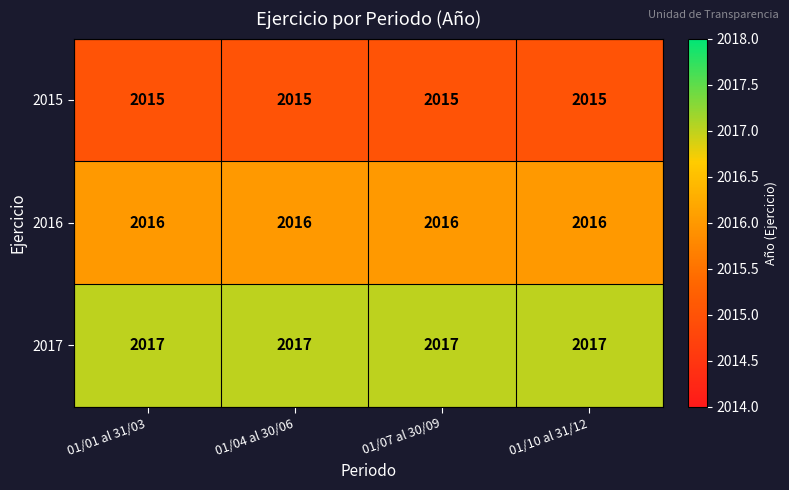

What is the total value across all series at 01/10 al 31/12?

6048